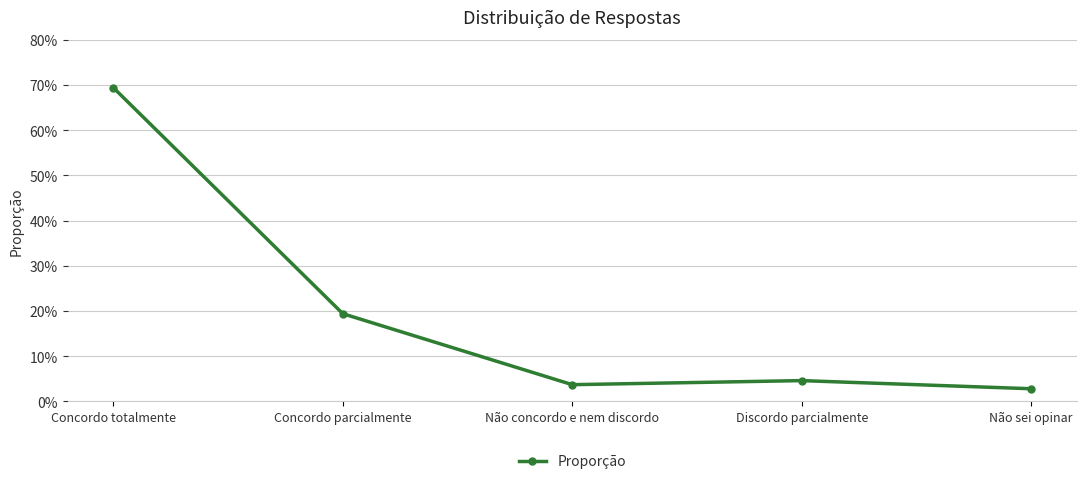

Is this an area chart (filled region under the line)?

No